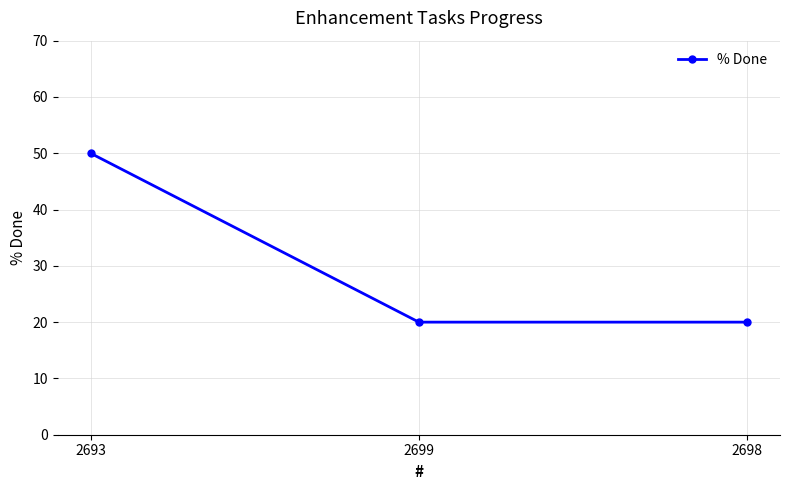

What is the minimum value shown in the chart?

20